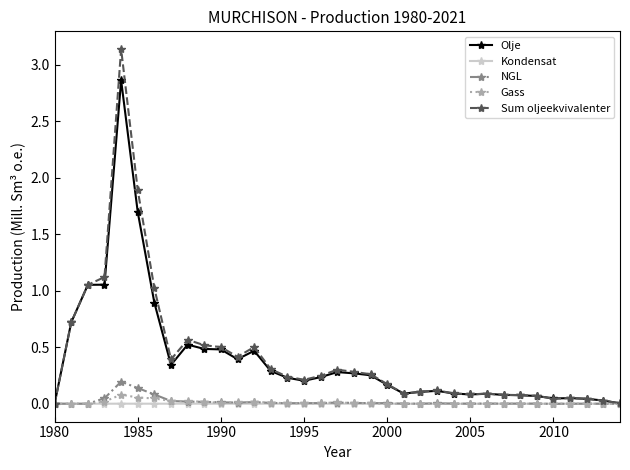

Count the number of categories in the chart.

35